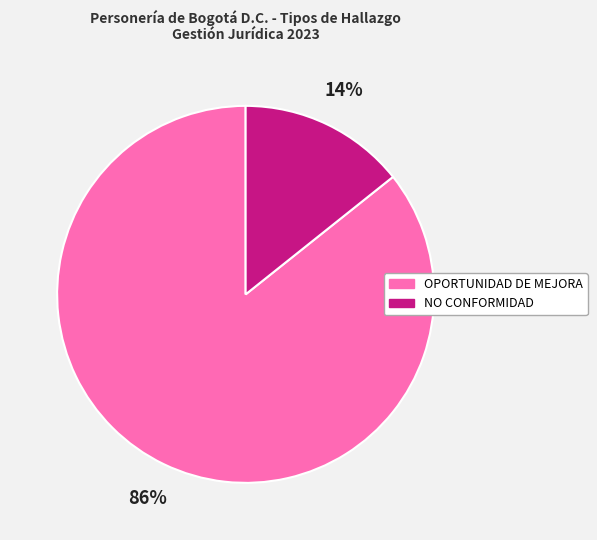

To the nearest percent, what percentage of the pie is NO CONFORMIDAD?

14%